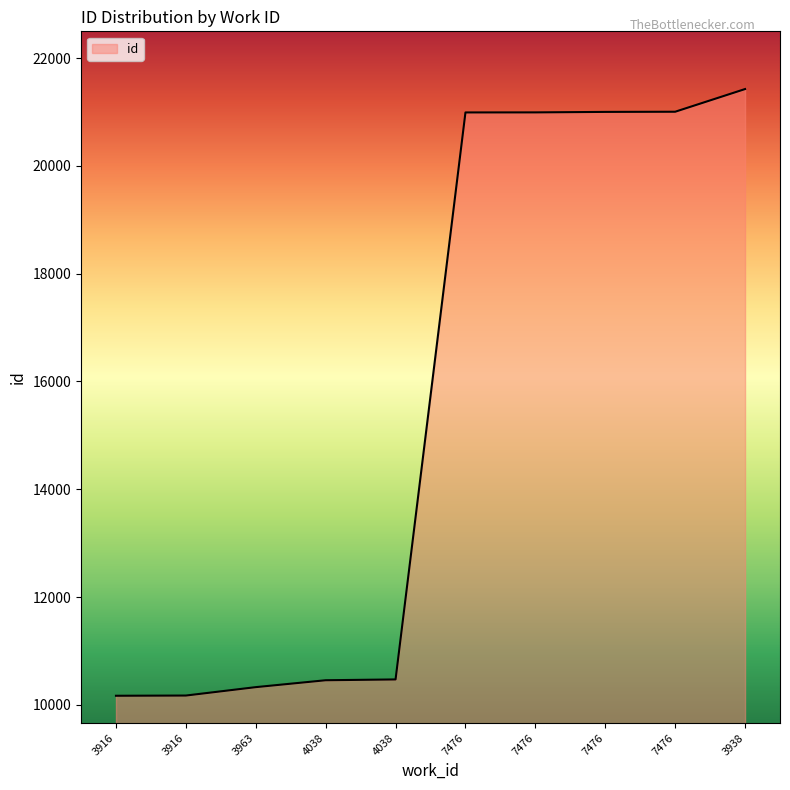

What is the difference between the second highest and minimum values?

10840